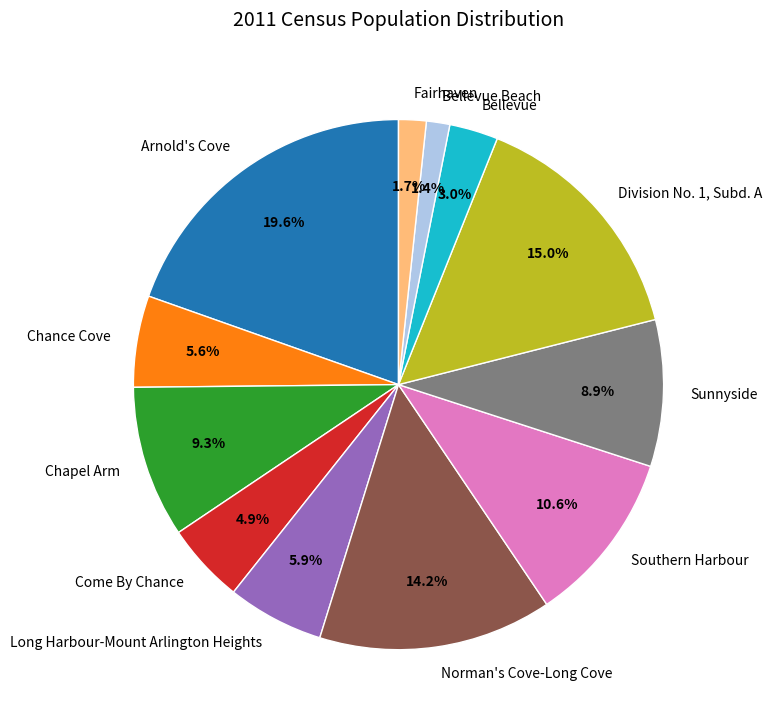

Rank the categories by value from highest to lowest.

Arnold's Cove, Division No. 1, Subd. A, Norman's Cove-Long Cove, Southern Harbour, Chapel Arm, Sunnyside, Long Harbour-Mount Arlington Heights, Chance Cove, Come By Chance, Bellevue, Fairhaven, Bellevue Beach